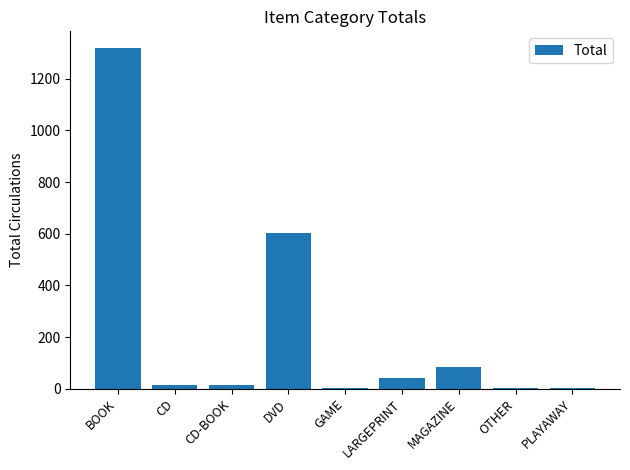

What is the sum of all values?

2084